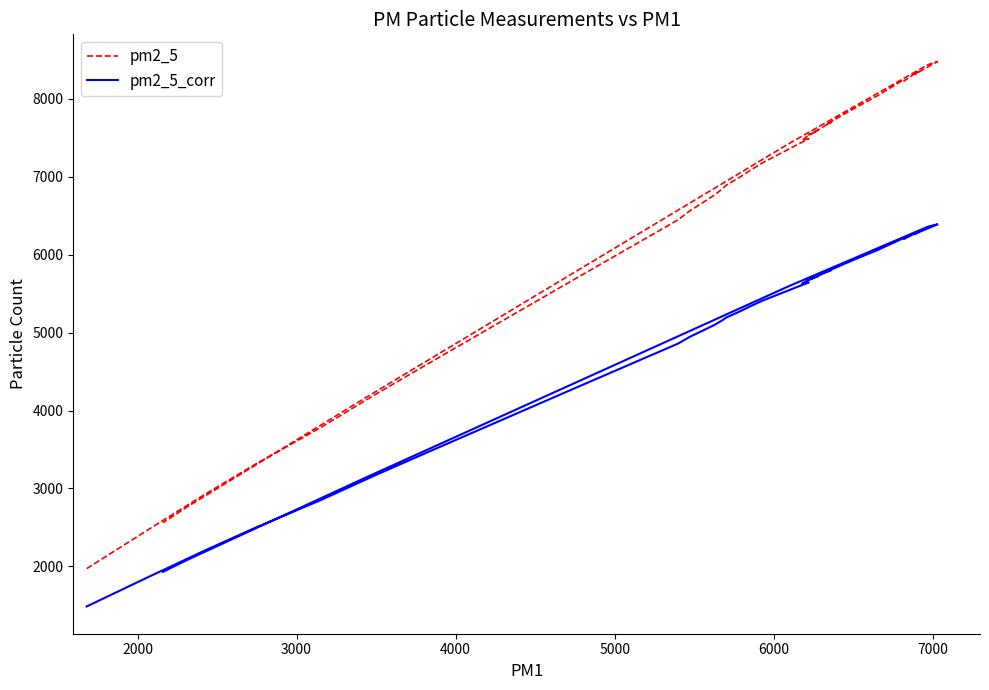

How many categories are shown in the chart?

40